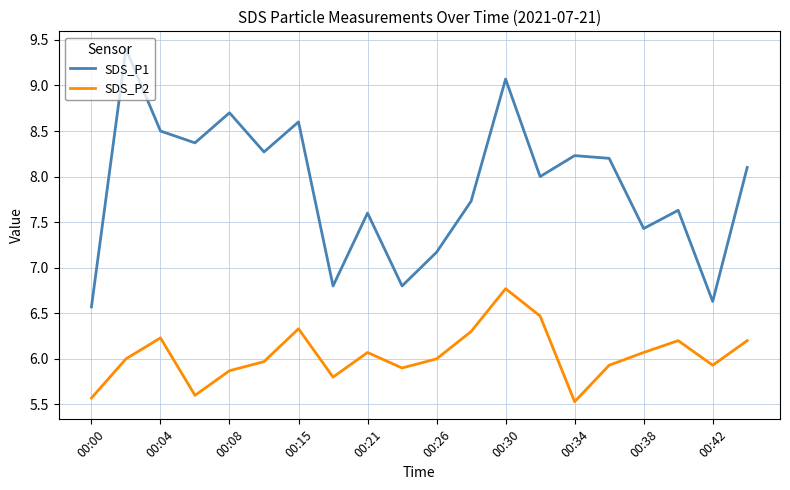

How many lines are shown in the chart?

2